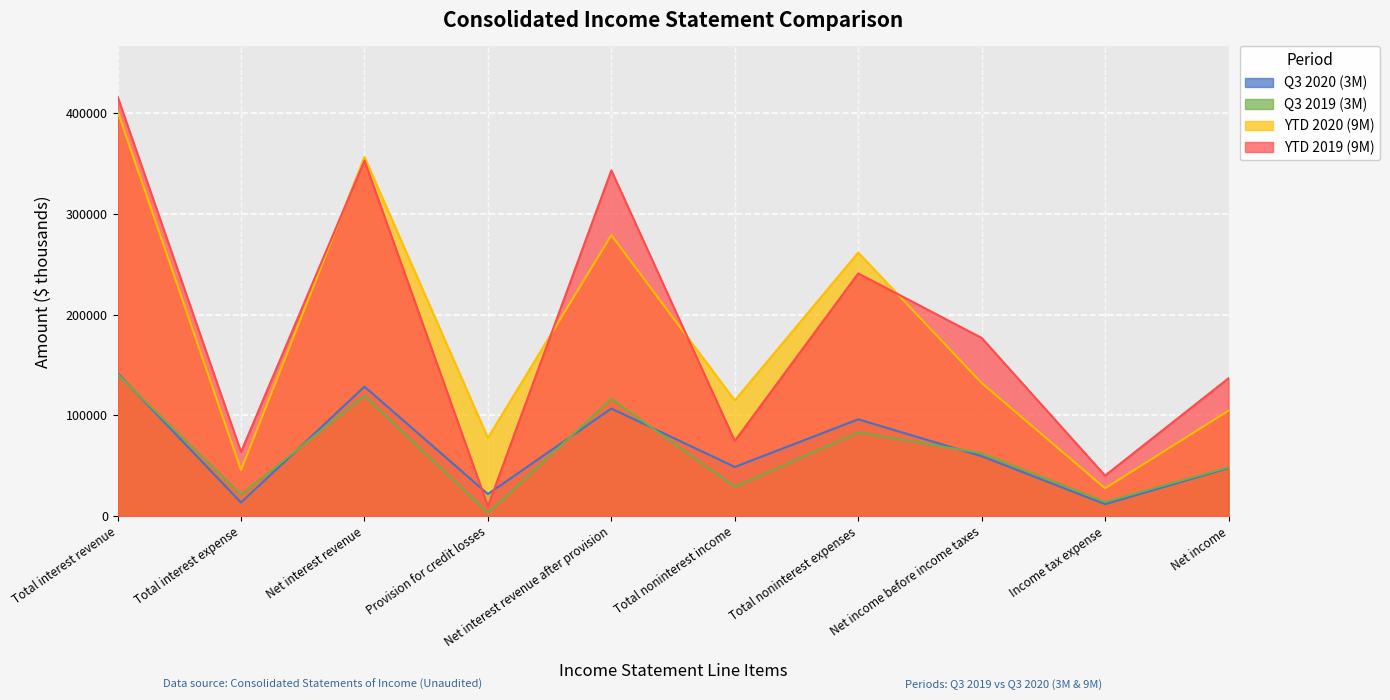

What is the value of the Q3 2020 (3M) point at the 8th from the left?

59362